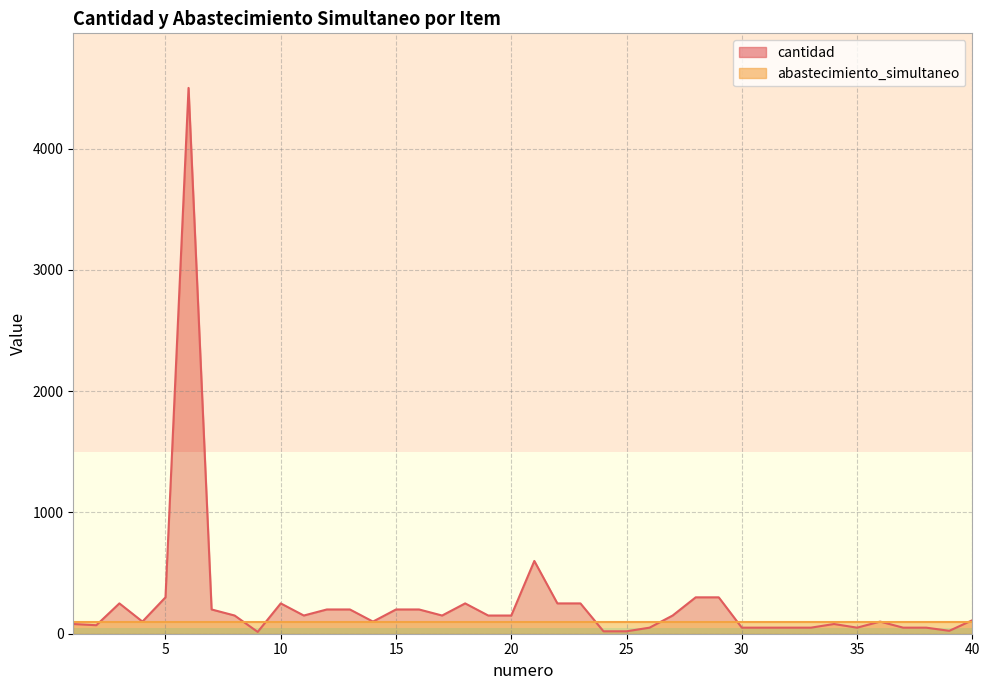

List the labels in order of value, smallest first.

9, 24, 25, 39, 26, 30, 31, 32, 33, 35, 37, 38, 2, 1, 34, 4, 14, 36, 40, 8, 11, 17, 19, 20, 27, 7, 12, 13, 15, 16, 3, 10, 18, 22, 23, 5, 28, 29, 21, 6